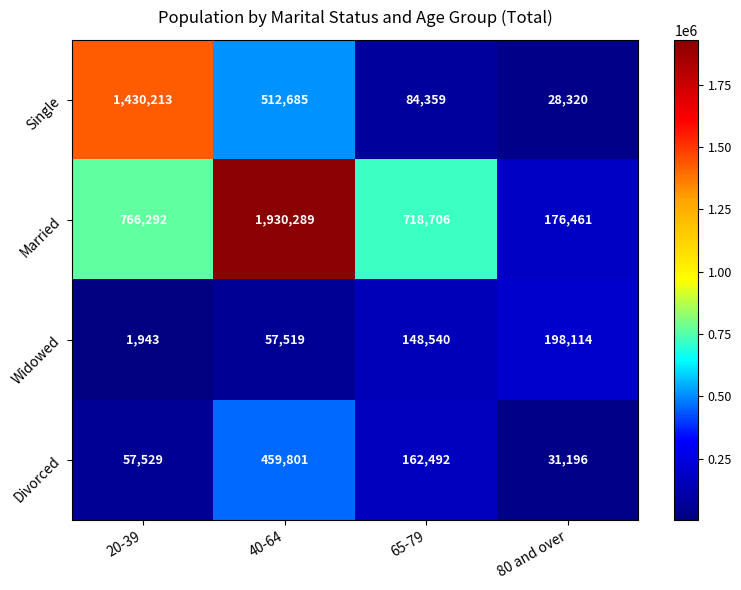

Reading left to right, what are all the values shown in this chart?

Single: 20-39=1430213	40-64=512685	65-79=84359	80 and over=28320
Married: 20-39=766292	40-64=1930289	65-79=718706	80 and over=176461
Widowed: 20-39=1943	40-64=57519	65-79=148540	80 and over=198114
Divorced: 20-39=57529	40-64=459801	65-79=162492	80 and over=31196